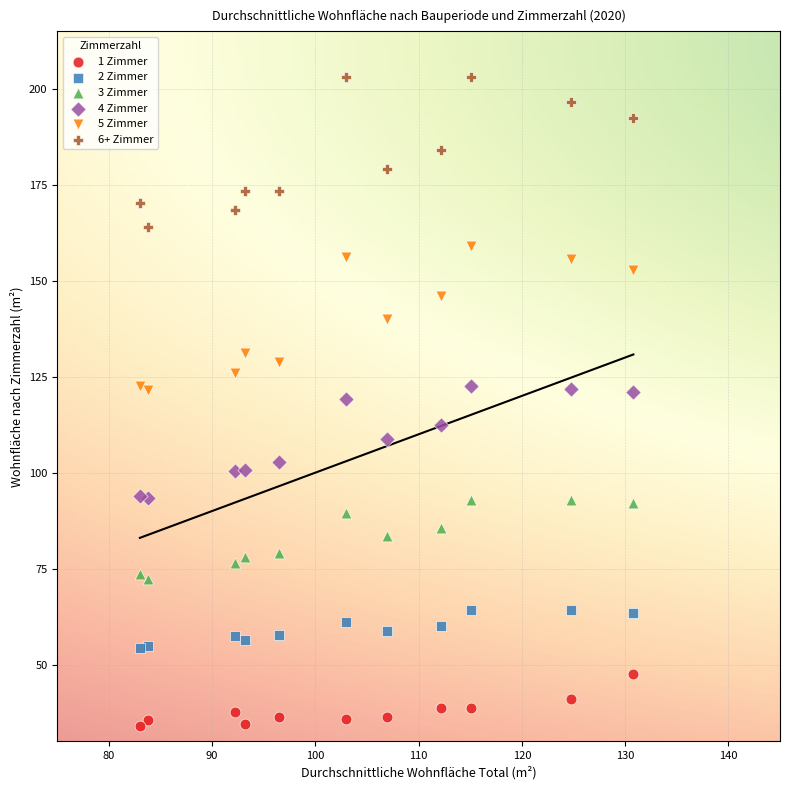

Which series has the largest Y range (max minus min)?

6+ Zimmer